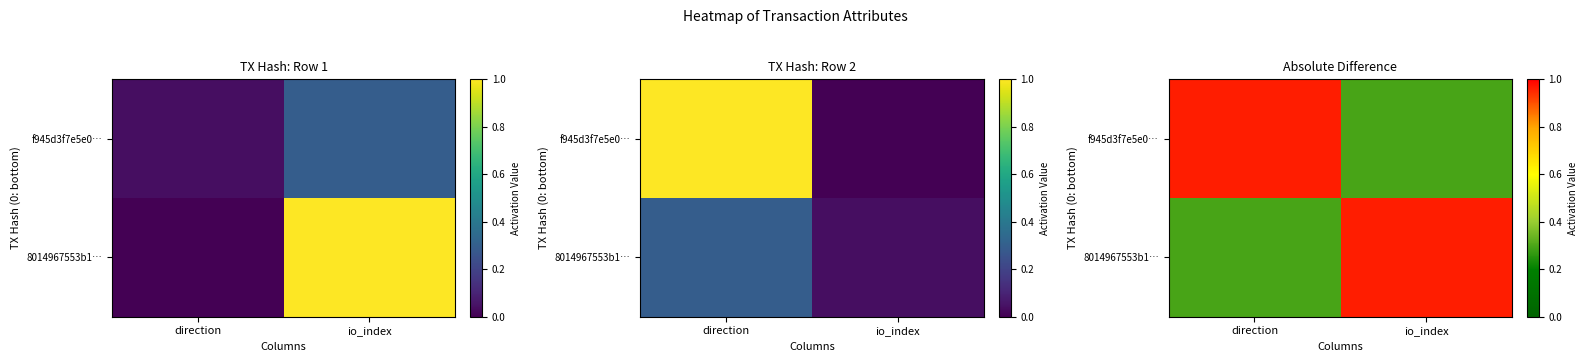

Between io_index and direction, which is larger?

io_index